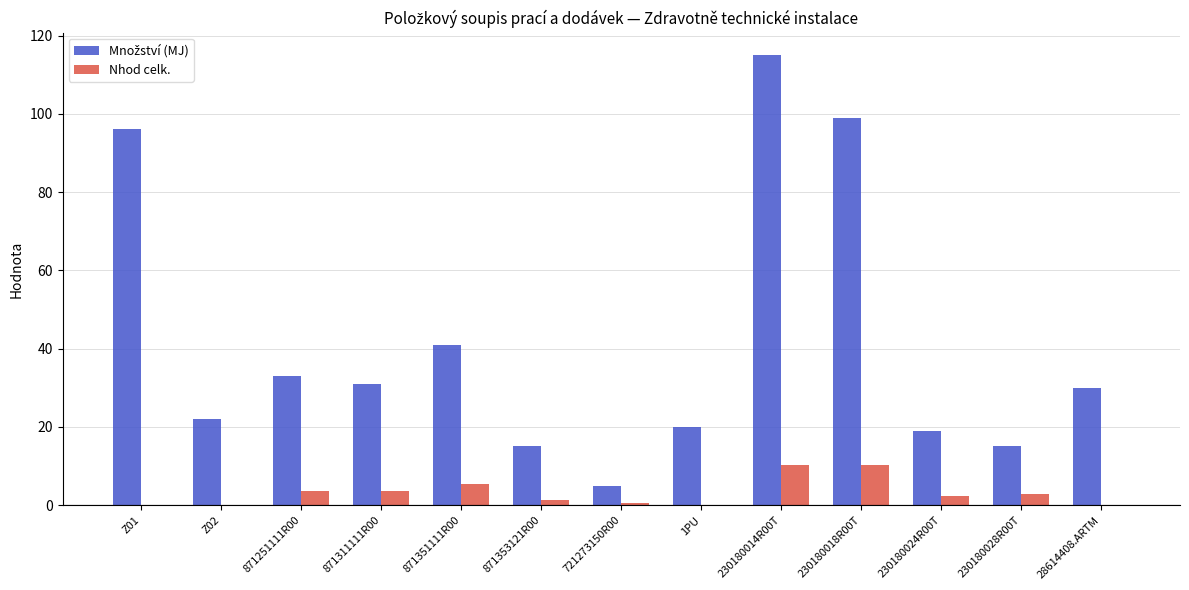

At which category is the sum across all series the highest?

230180014R00T